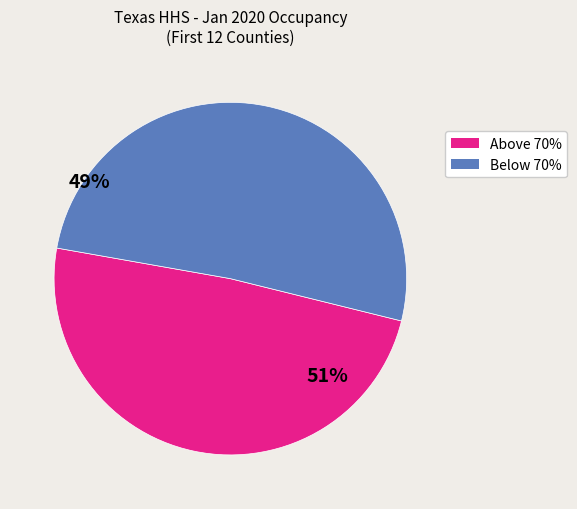

Does any single category account for the majority?

Yes